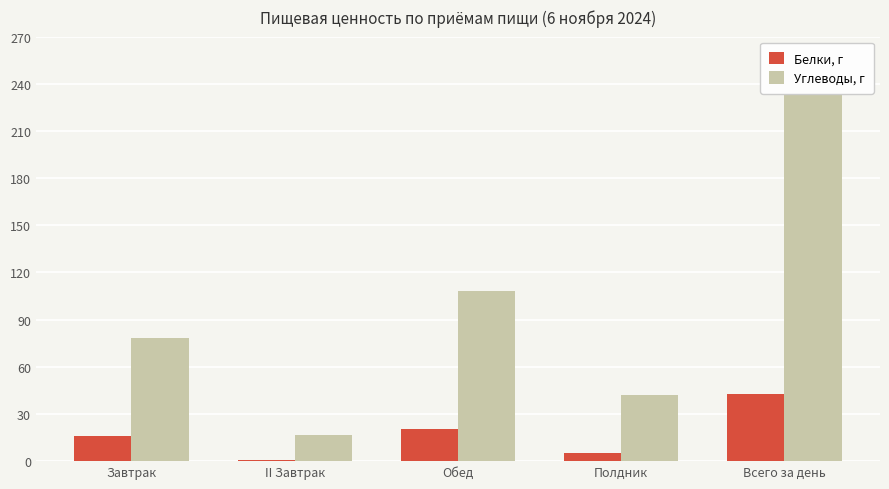

Where is Белки, г nearest to the value 21?

Обед